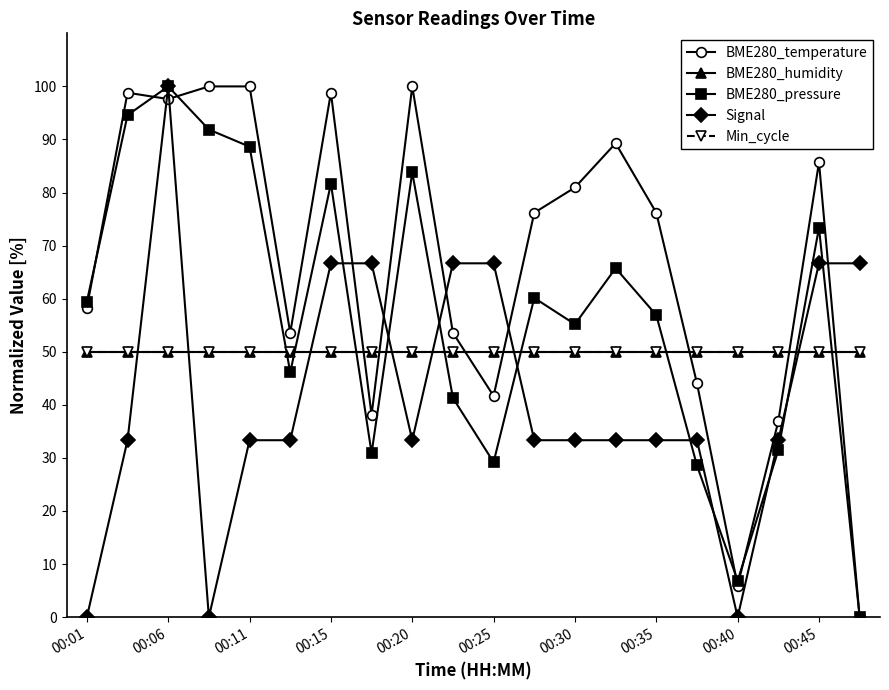

What is the value of the BME280_humidity point at the 16th from the left?

50.0